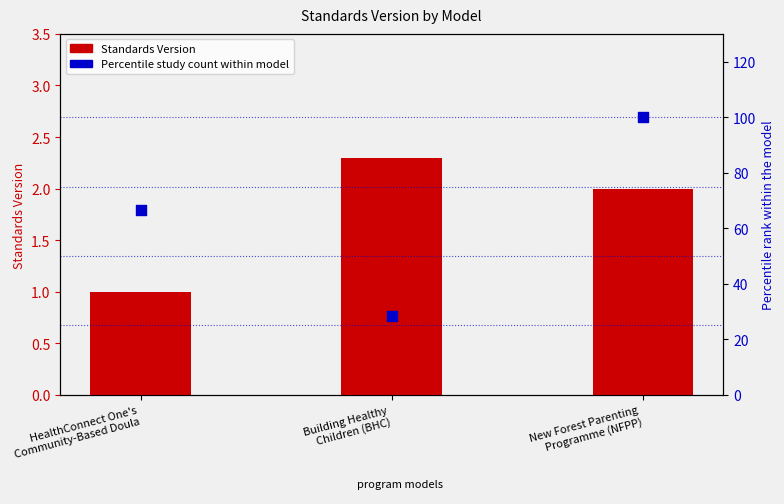

Which series has the widest spread of Y values?

Percentile study count within model